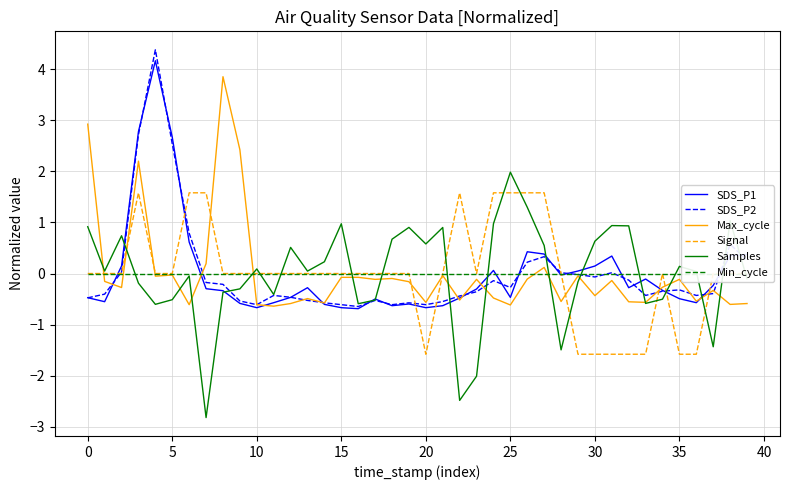

Does the chart display data point markers on the line(s)?

No